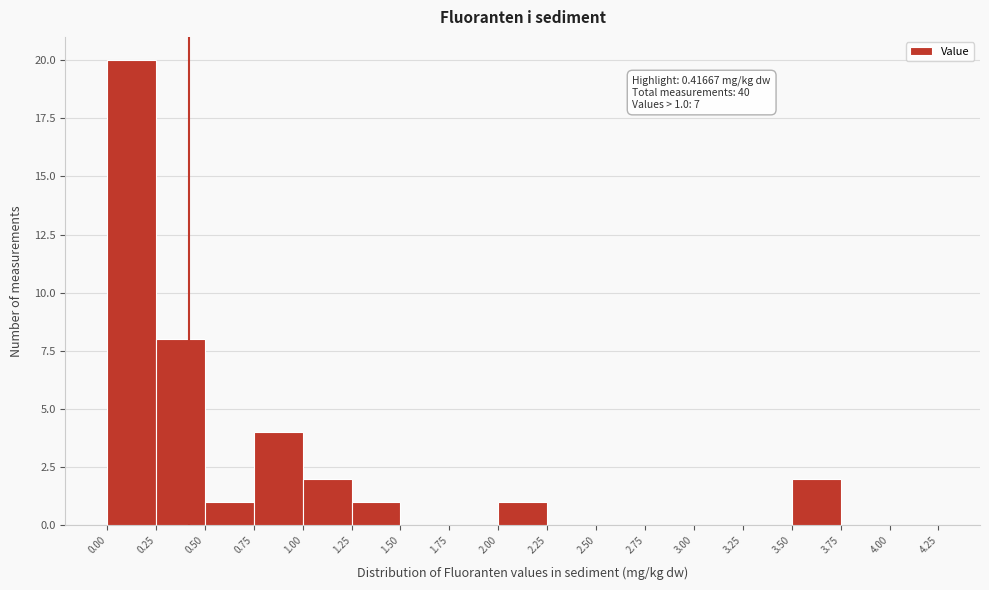

Which range on the x-axis has the tallest bar?

0.00 to 0.25